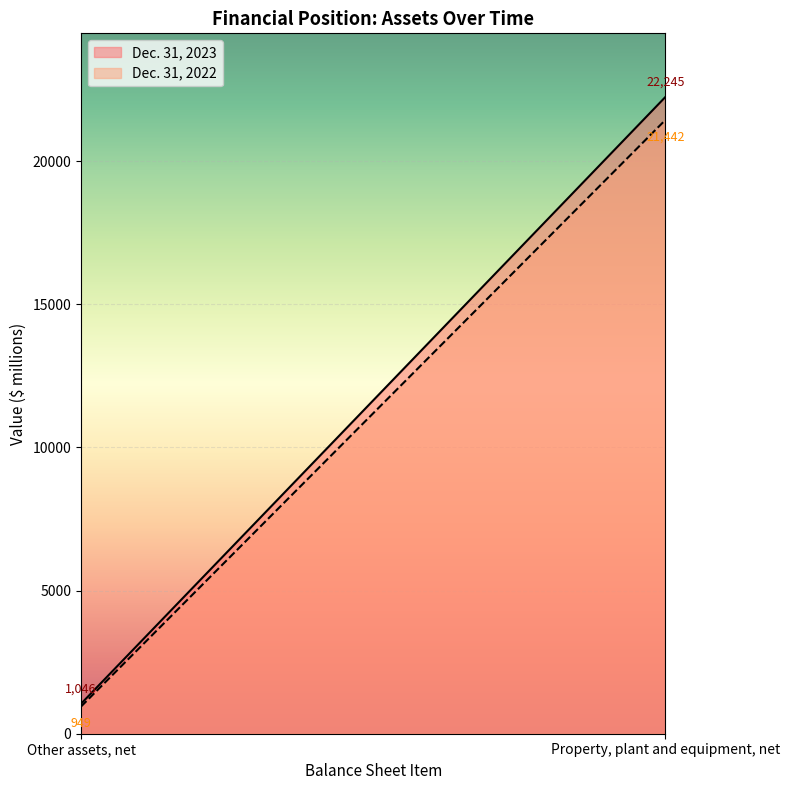

The value of Dec. 31, 2023 at Other assets, net is 1046. True or false?

True